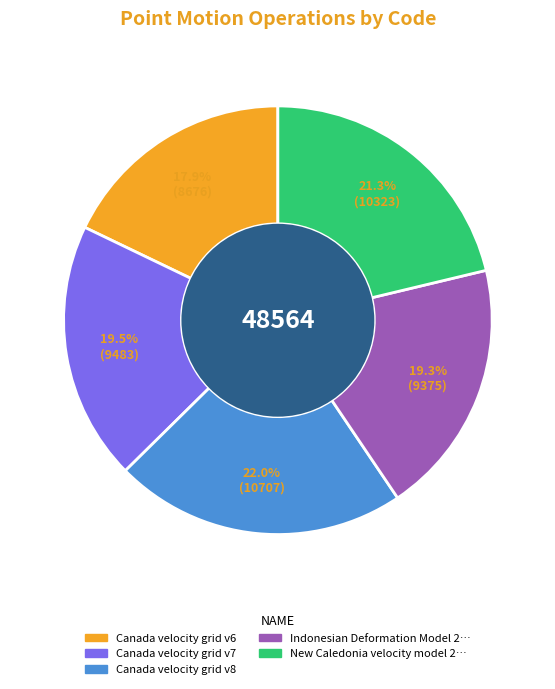

Is there a majority slice in this chart?

No